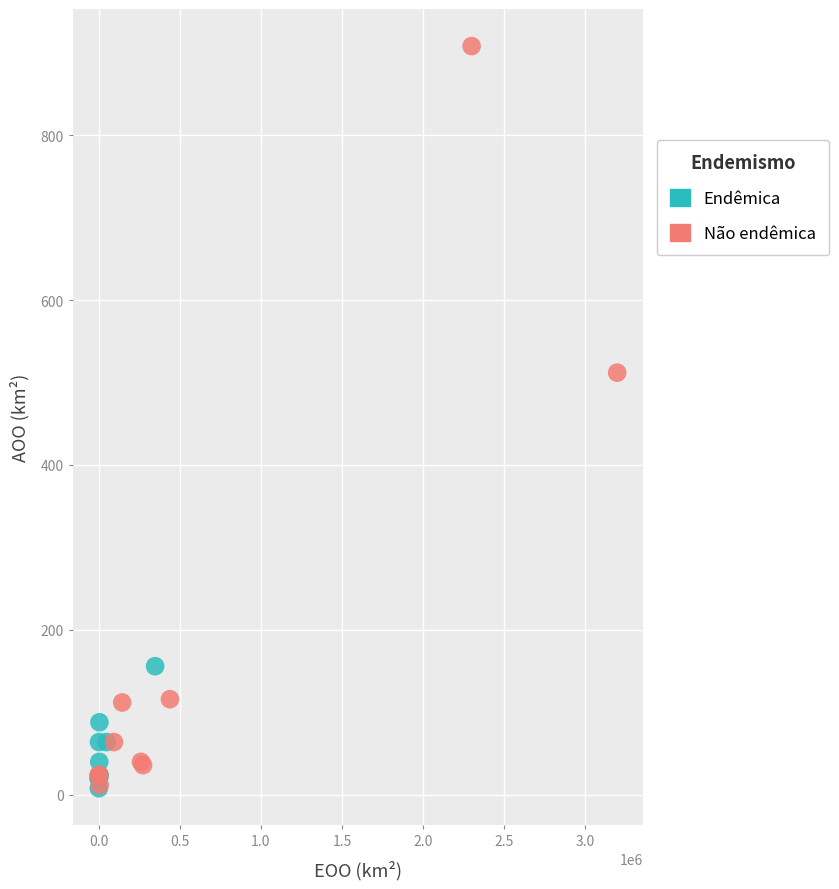

Which series reaches the maximum Y coordinate?

Não endêmica